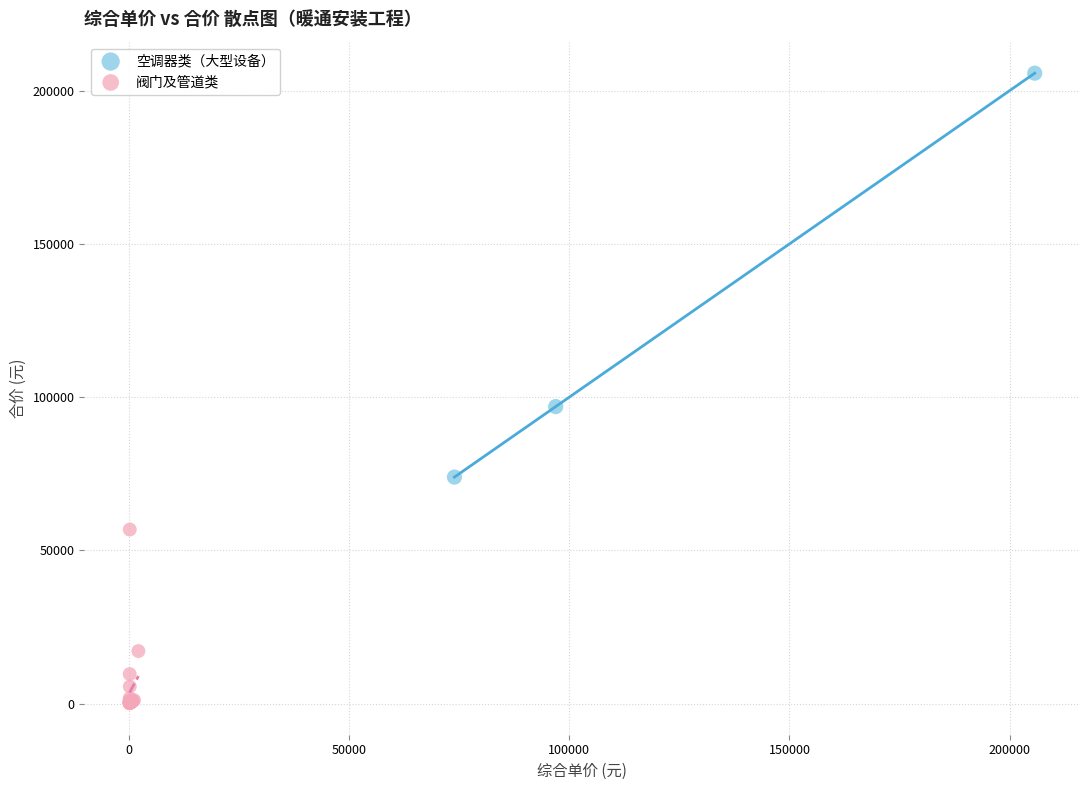

Which series has the largest Y range (max minus min)?

空调器类（大型设备）